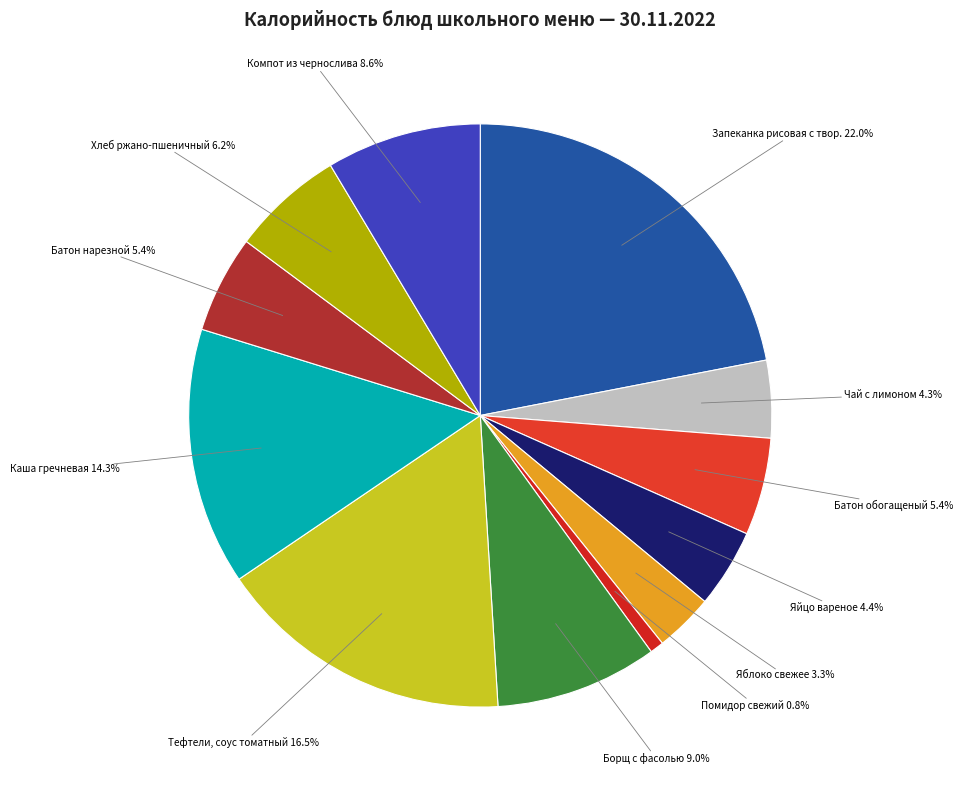

Count the number of slices in the pie.

12